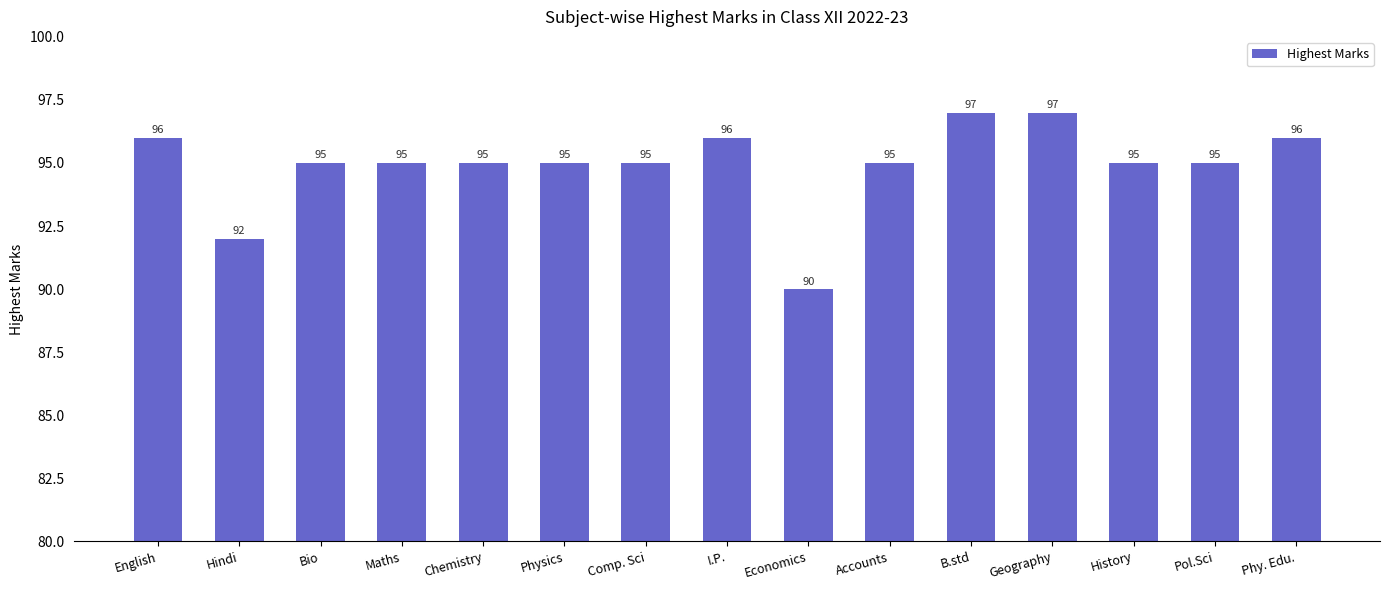

How many values are between 95 and 96?

11